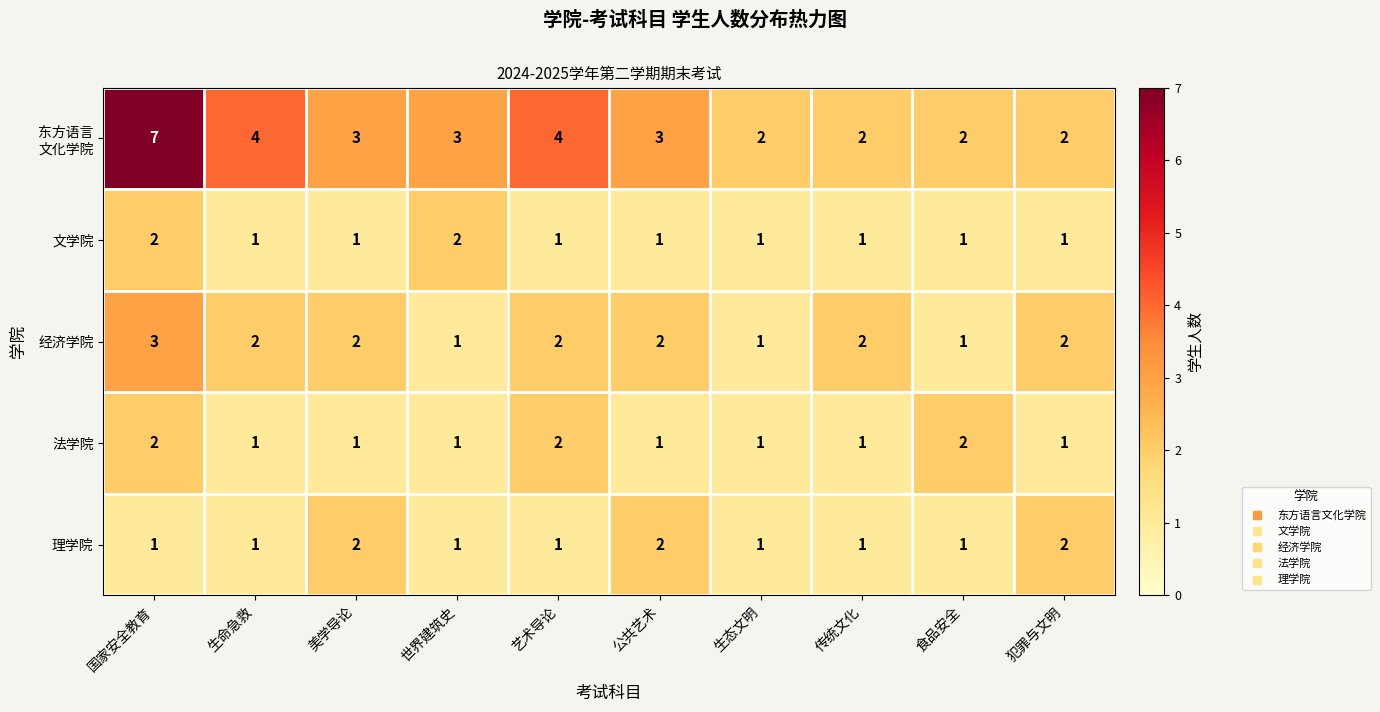

At which label does 经济学院 first exceed 2?

国家安全教育